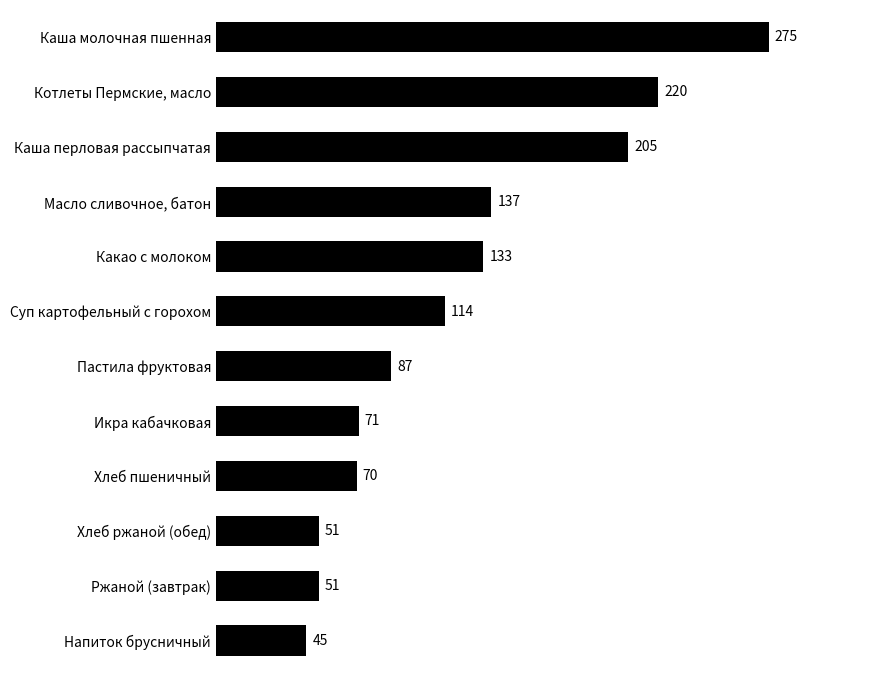

What is the maximum value shown in the chart?

275